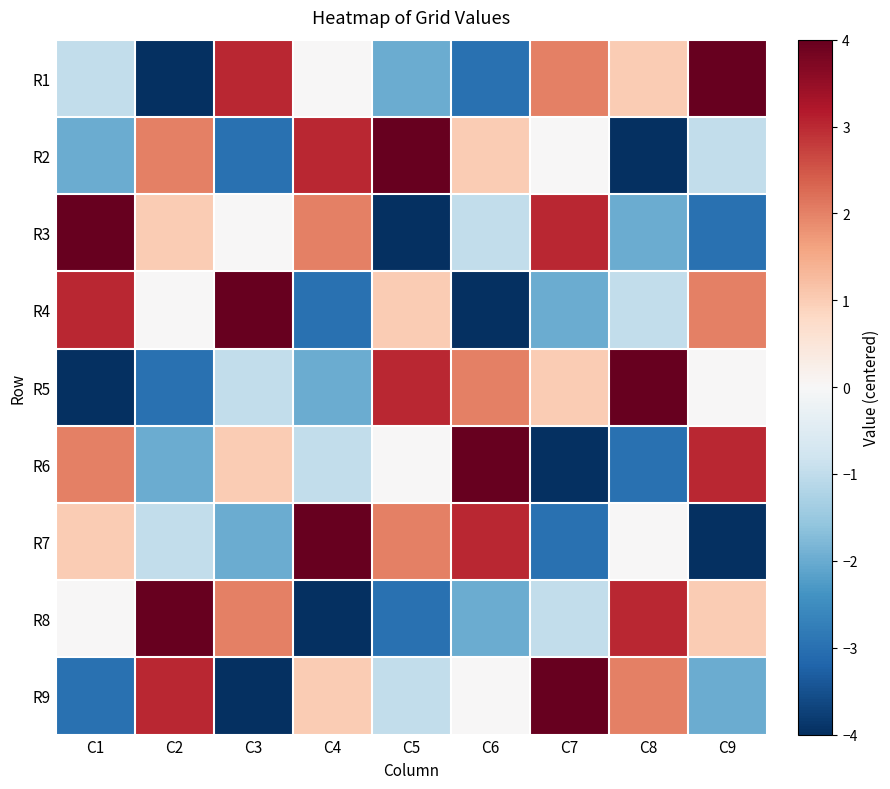

Reading left to right, list all the values displayed in this chart.

R1: C1=-1	C2=-4	C3=3	C4=0	C5=-2	C6=-3	C7=2	C8=1	C9=4
R2: C1=-2	C2=2	C3=-3	C4=3	C5=4	C6=1	C7=0	C8=-4	C9=-1
R3: C1=4	C2=1	C3=0	C4=2	C5=-4	C6=-1	C7=3	C8=-2	C9=-3
R4: C1=3	C2=0	C3=4	C4=-3	C5=1	C6=-4	C7=-2	C8=-1	C9=2
R5: C1=-4	C2=-3	C3=-1	C4=-2	C5=3	C6=2	C7=1	C8=4	C9=0
R6: C1=2	C2=-2	C3=1	C4=-1	C5=0	C6=4	C7=-4	C8=-3	C9=3
R7: C1=1	C2=-1	C3=-2	C4=4	C5=2	C6=3	C7=-3	C8=0	C9=-4
R8: C1=0	C2=4	C3=2	C4=-4	C5=-3	C6=-2	C7=-1	C8=3	C9=1
R9: C1=-3	C2=3	C3=-4	C4=1	C5=-1	C6=0	C7=4	C8=2	C9=-2